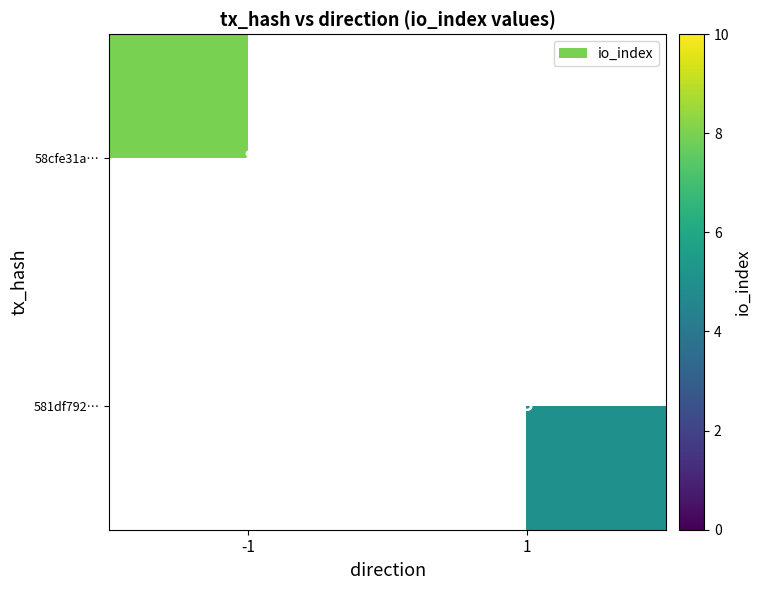

Which category has the highest value across all series?

-1